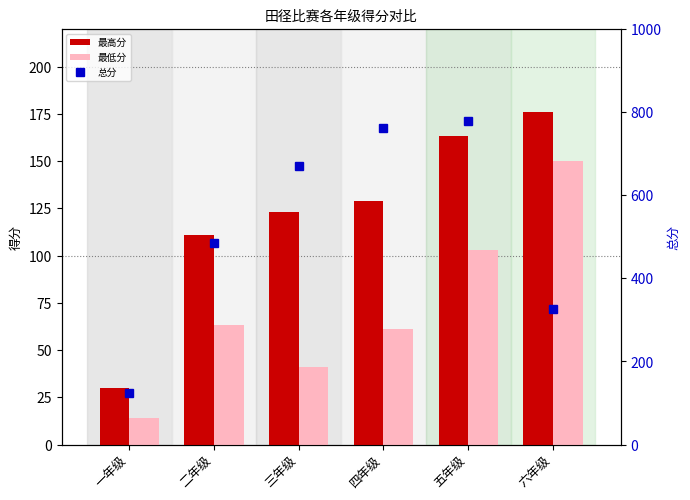

At which category is the sum across all series the highest?

五年级